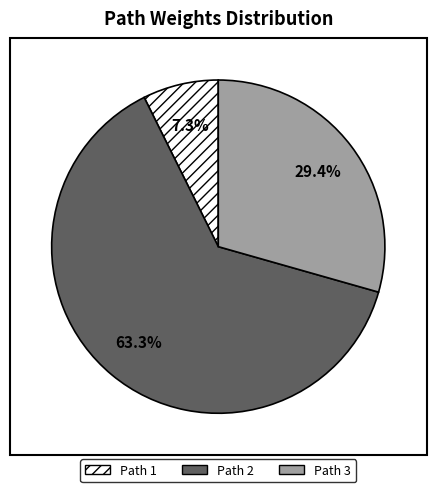

What percentage is the Path 1 slice, to the nearest percent?

7%